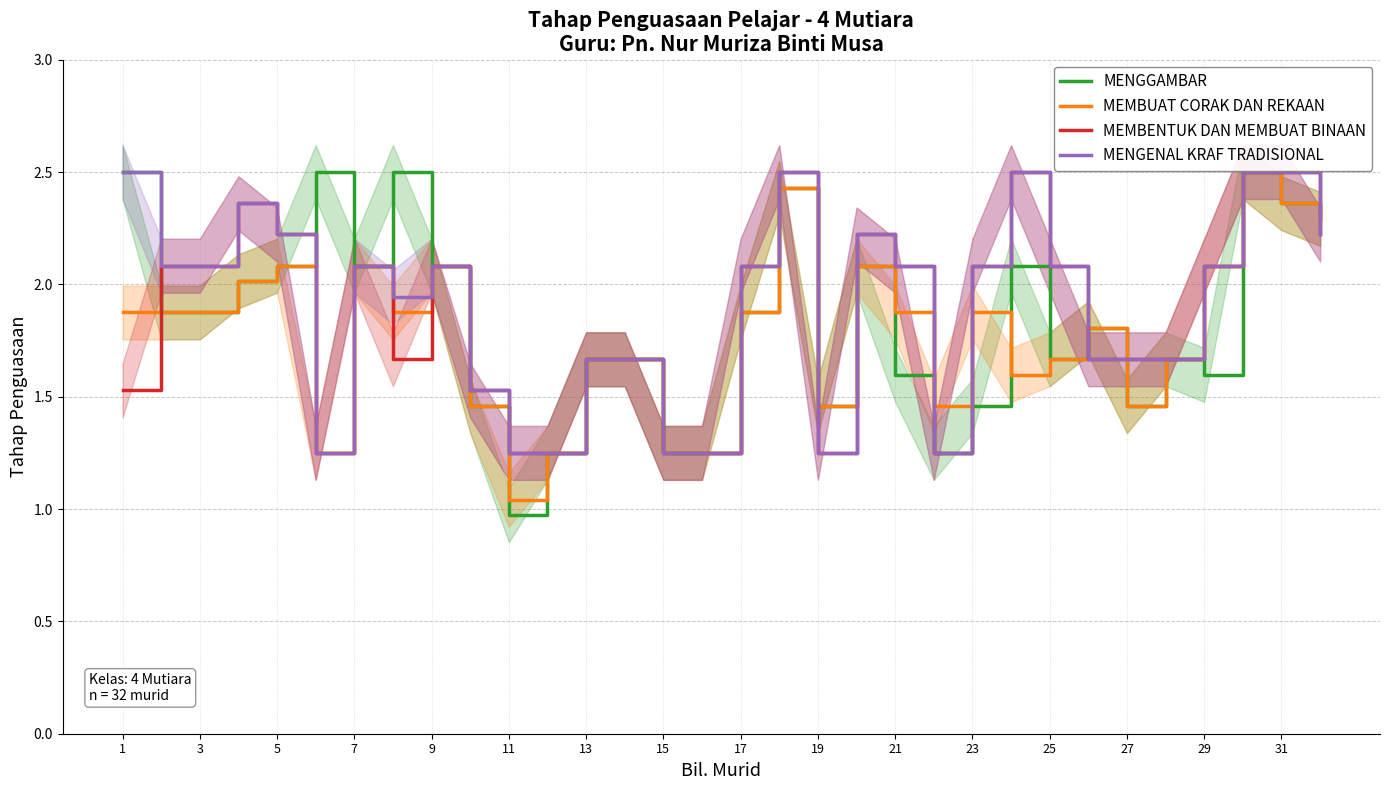

The value of MEMBUAT CORAK DAN REKAAN at 1 is 1.9. True or false?

True